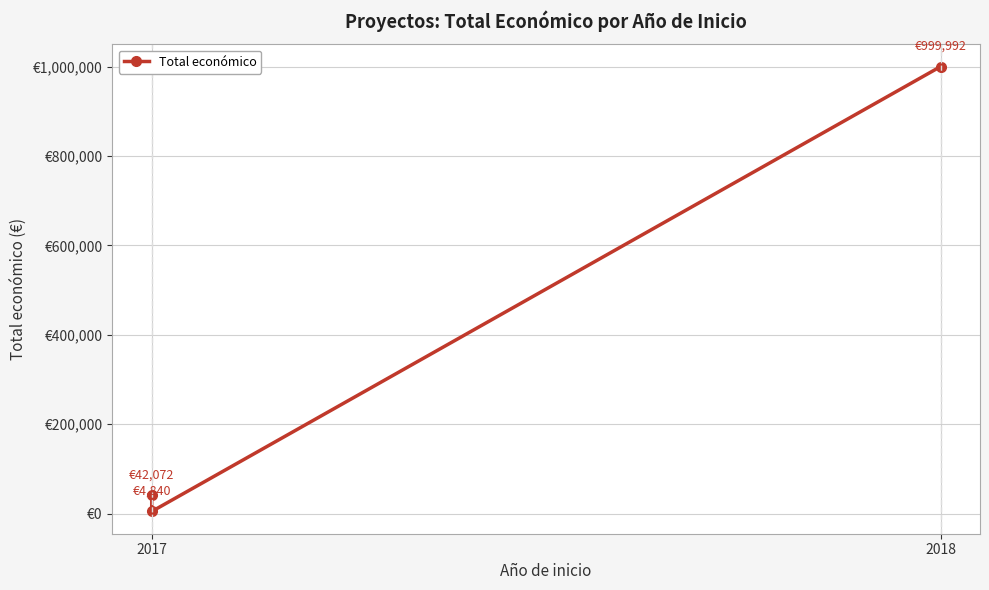

What is the difference between the maximum and minimum values?

995152